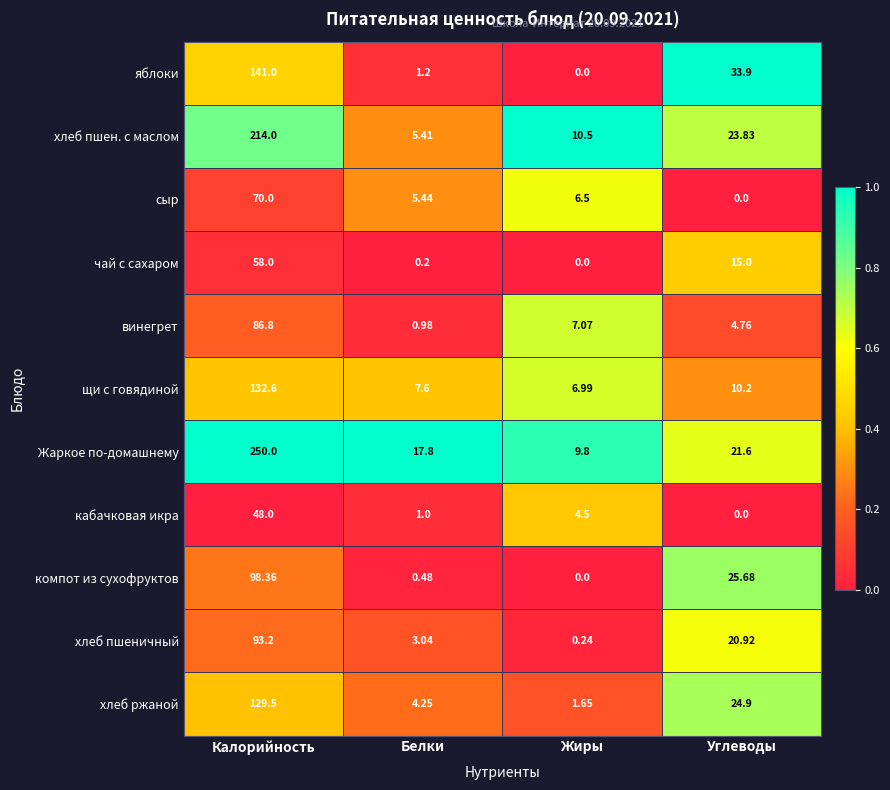

At Белки, list the series in order from largest to smallest.

Жаркое по-домашнему, щи с говядиной, сыр, хлеб пшен. с маслом, хлеб ржаной, хлеб пшеничный, яблоки, кабачковая икра, винегрет, компот из сухофруктов, чай с сахаром